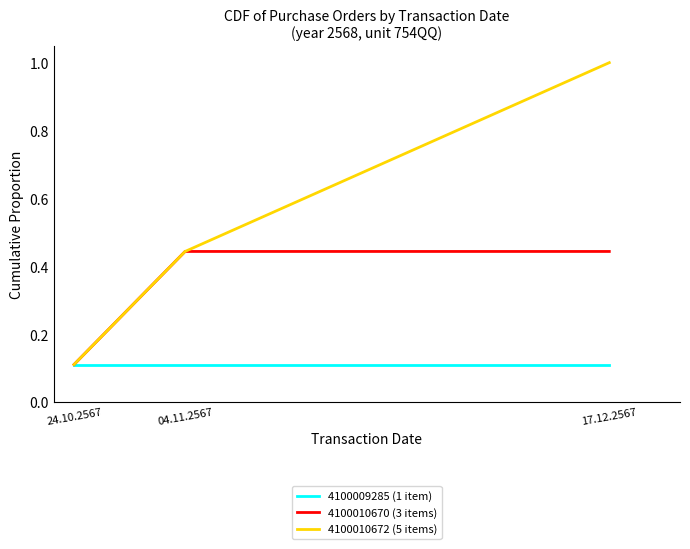

Rank the series by their average value, from highest to lowest.

4100010672 (5 items), 4100010670 (3 items), 4100009285 (1 item)